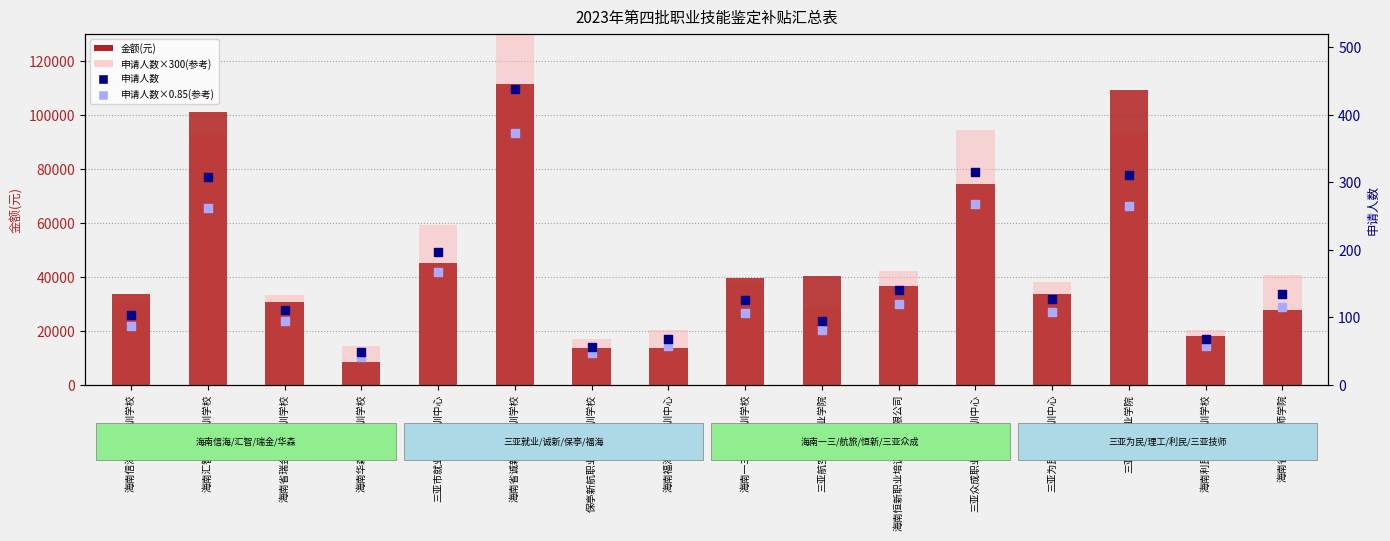

Which series has the widest spread of Y values?

申请人数×300(参考)